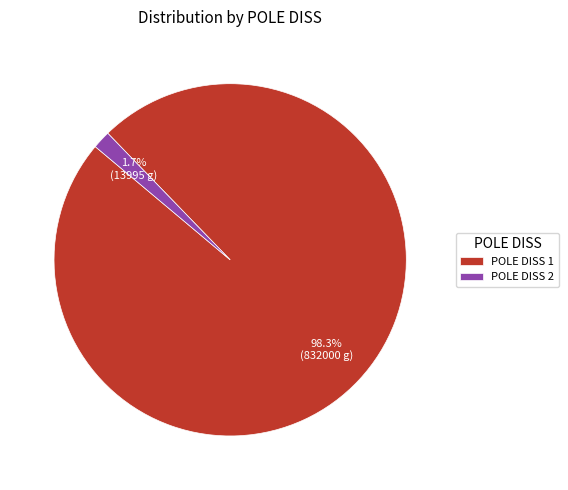

Do POLE DISS 1 and POLE DISS 2 together represent more than half of the pie?

Yes